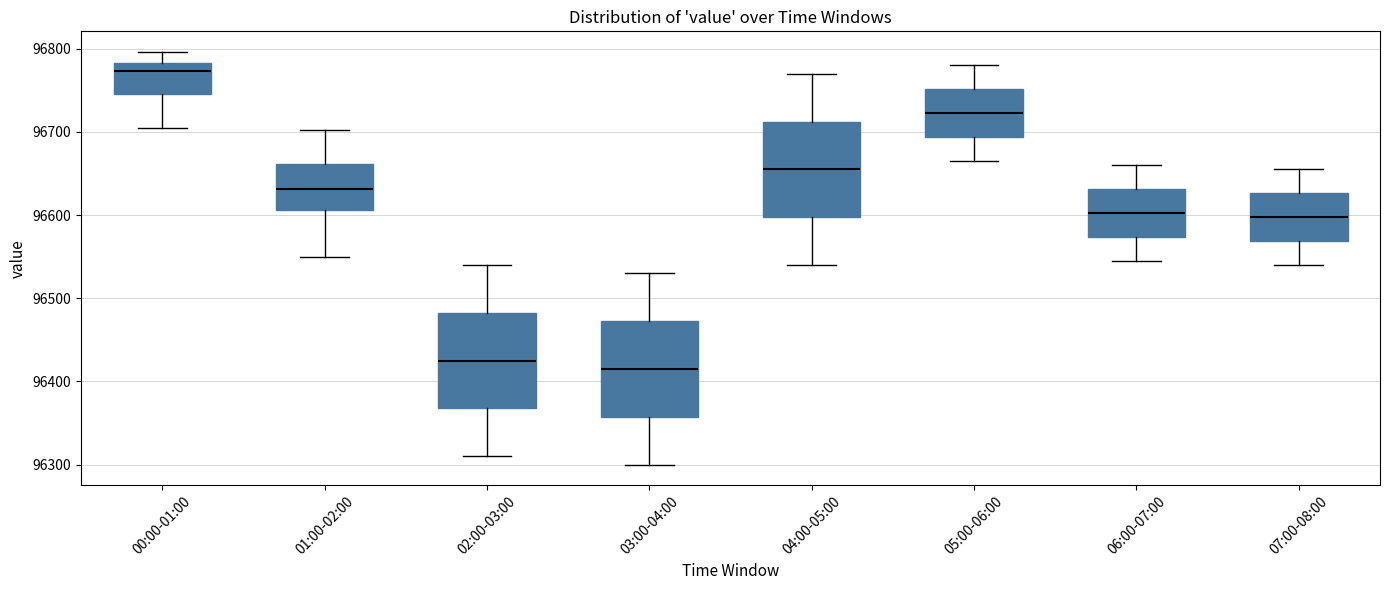

Which box's median line is the lowest?

03:00-04:00